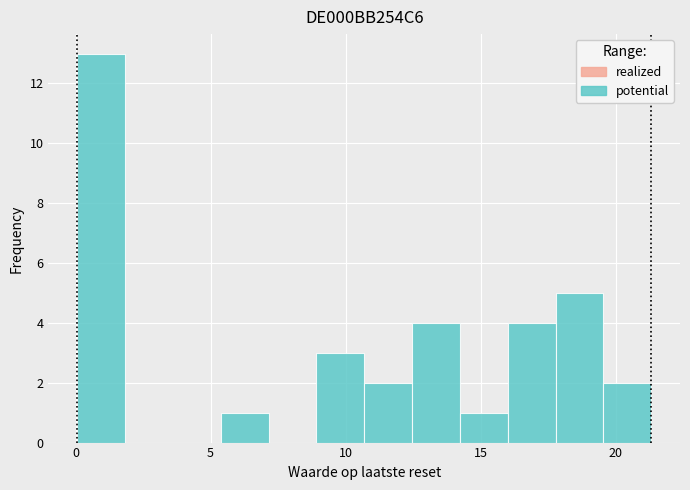

Read against the x-axis, roughly where is the centre of the tallest bar?

1.0